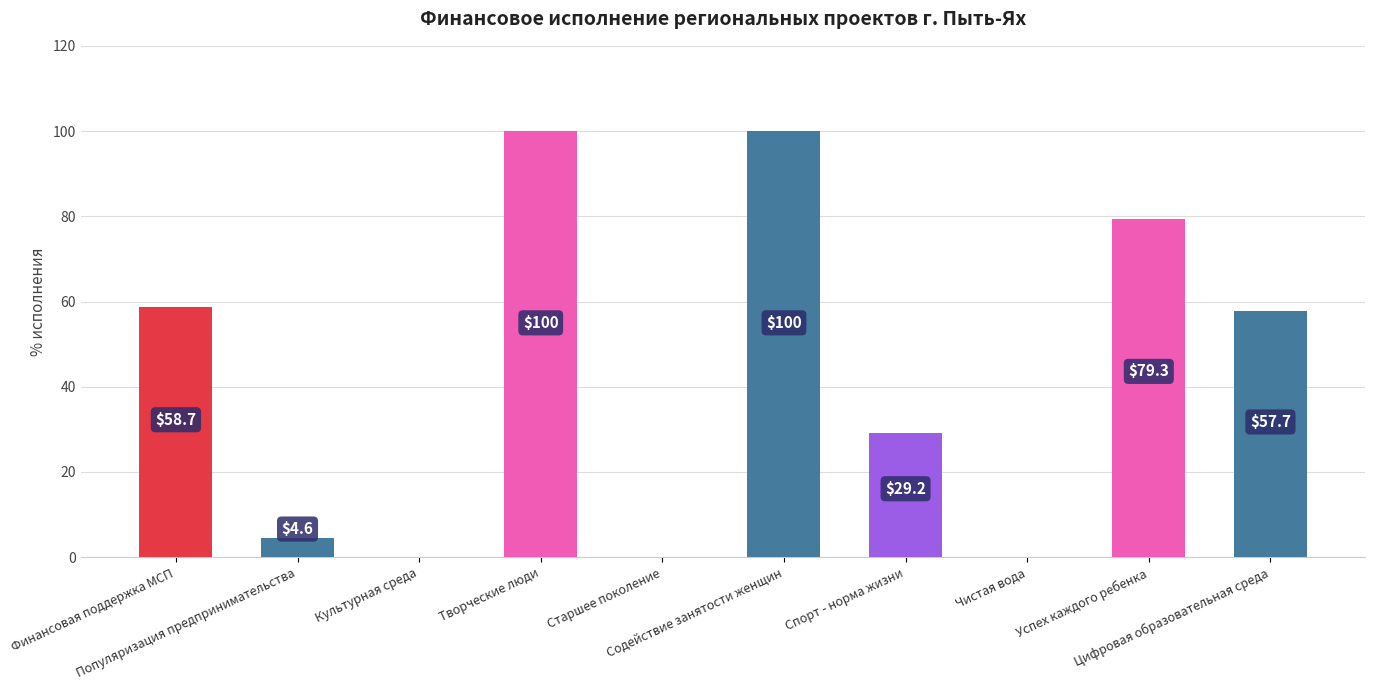

What is the change in value from Финансовая поддержка МСП to Культурная среда?

-58.7